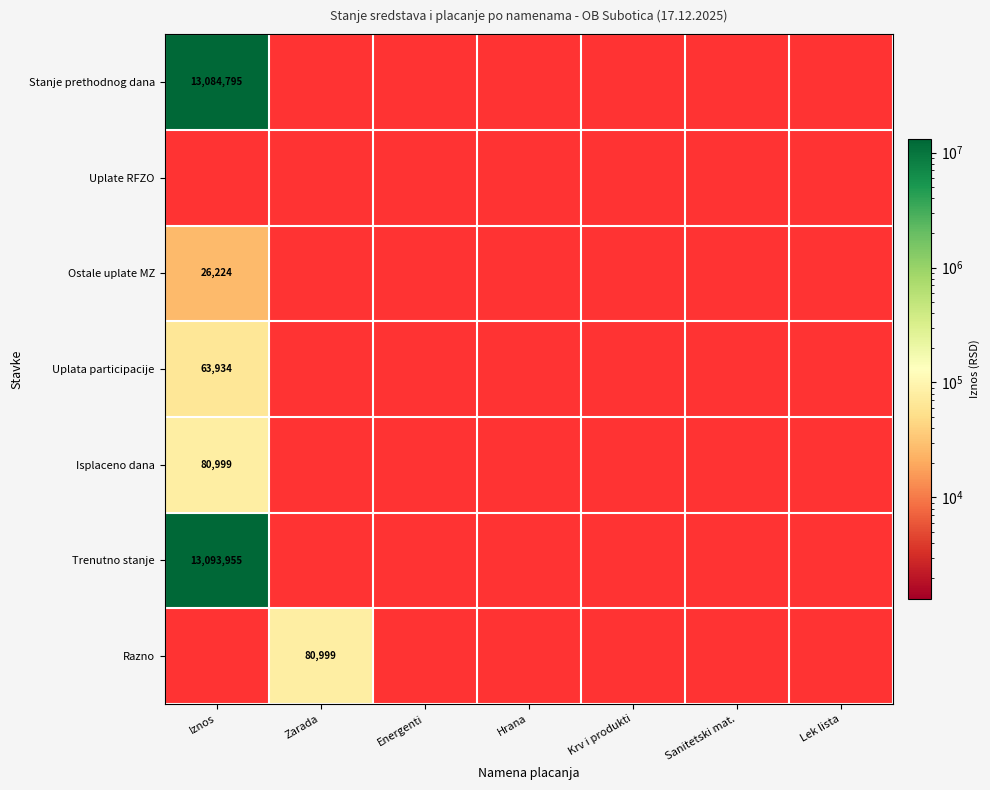

The Stanje prethodnog dana series shows 1.5 at Sanitetski mat.. True or false?

False